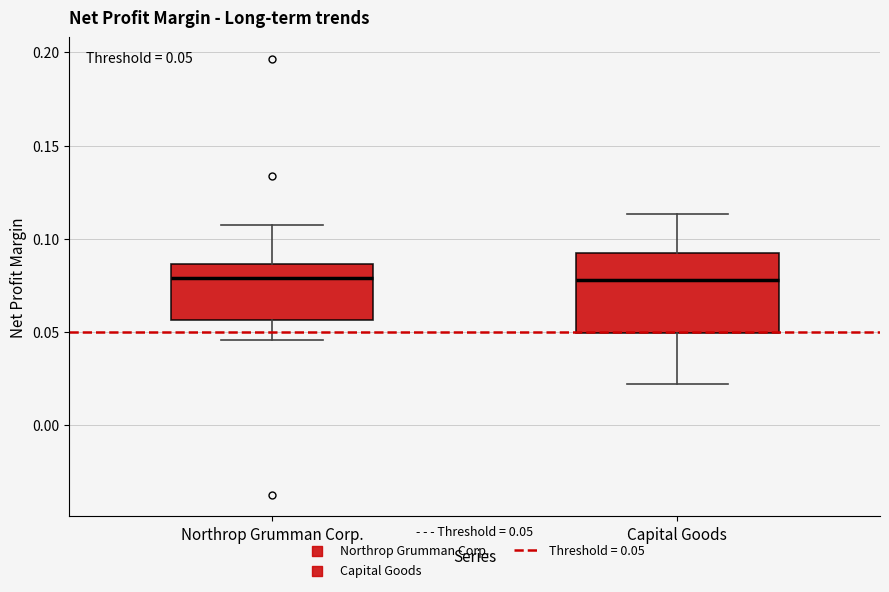

Comparing the boxes themselves (not the whiskers), which one is the tallest?

Capital Goods